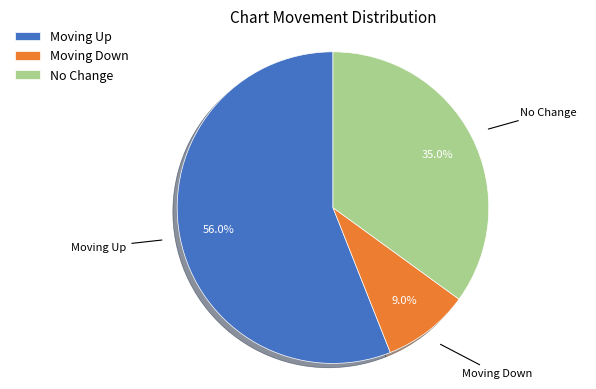

How many segments does this pie chart have?

3